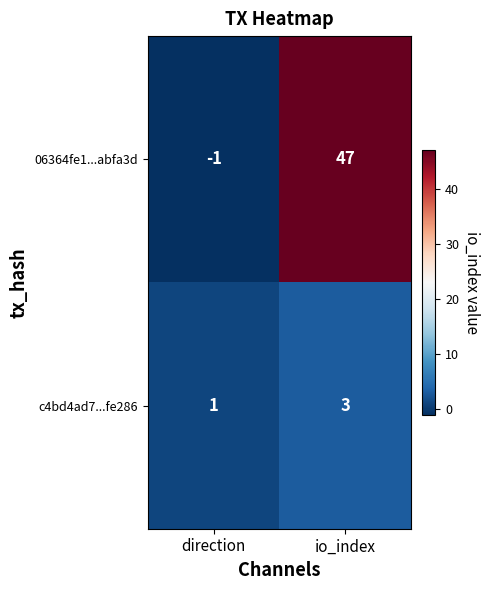

What is the sum of all c4bd4ad7...fe286 values?

4